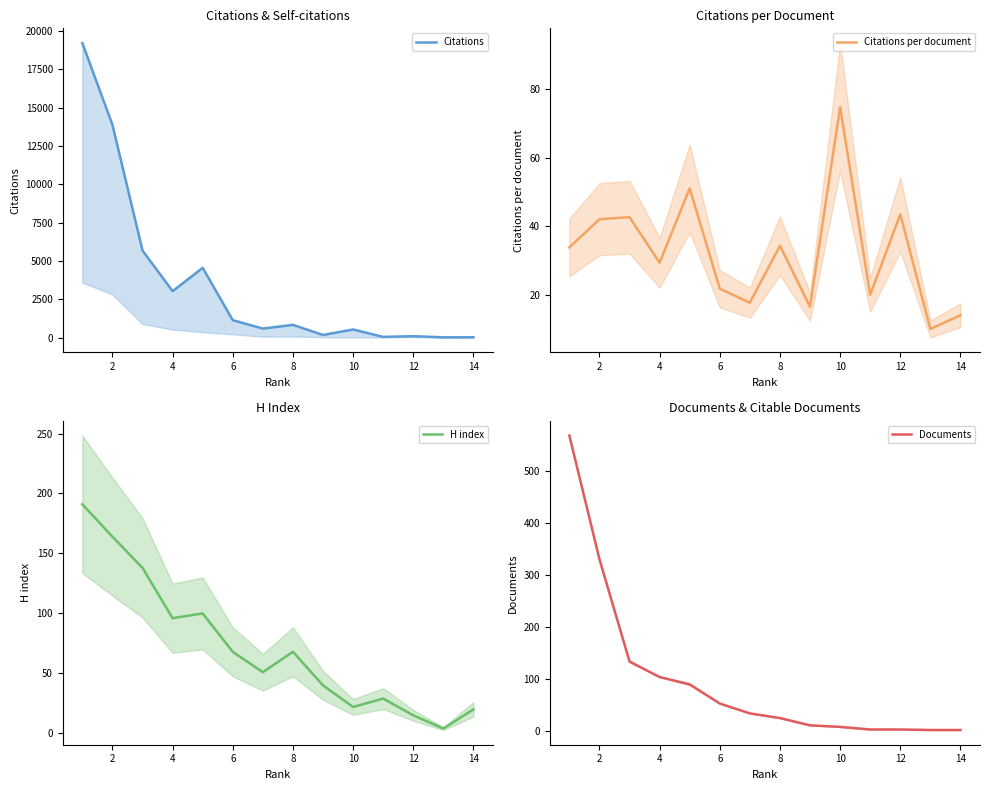

What is the greatest value displayed?

19216.0